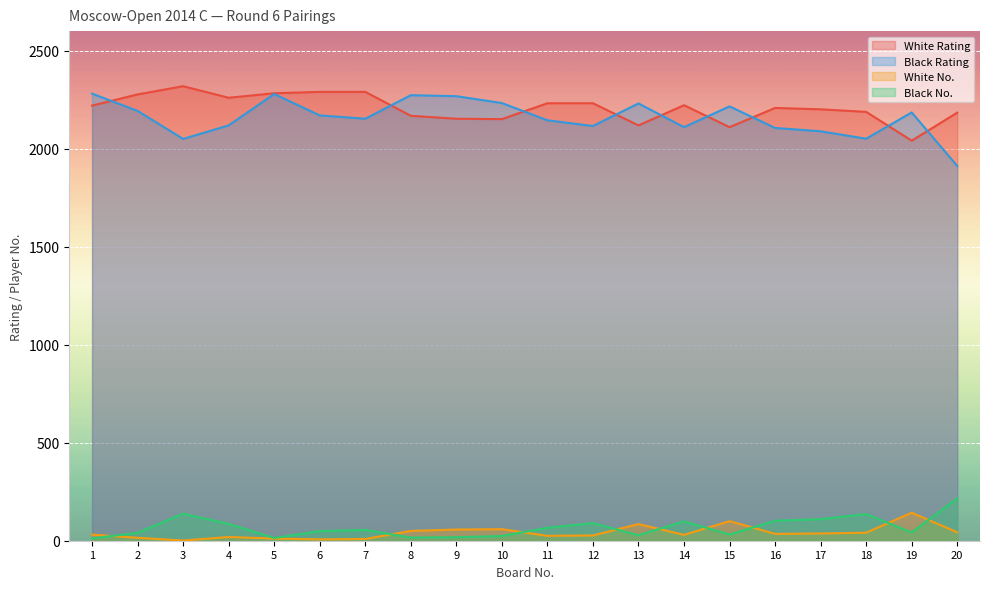

How many data points in Black Rating are above 2170?

9